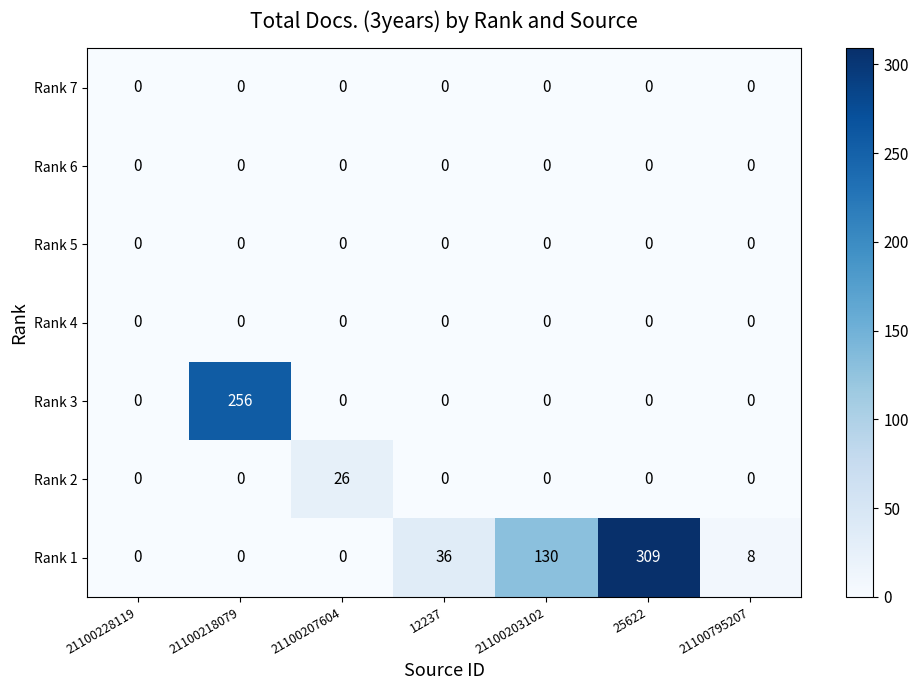

How many distinct data groups are displayed?

7